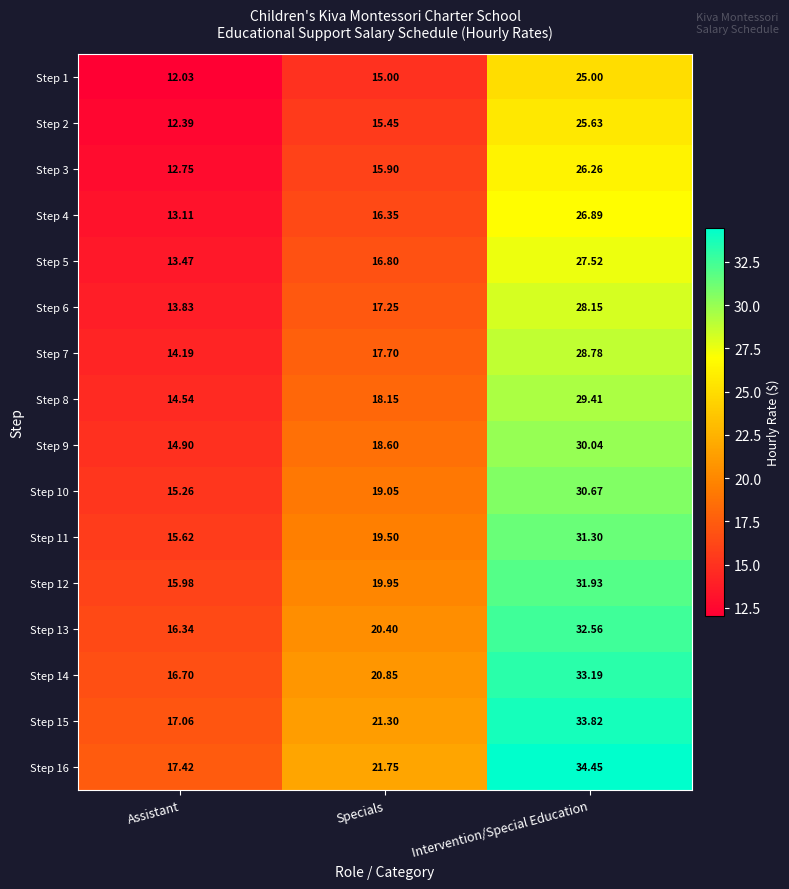

At how many categories does at least one series exceed 31?

1